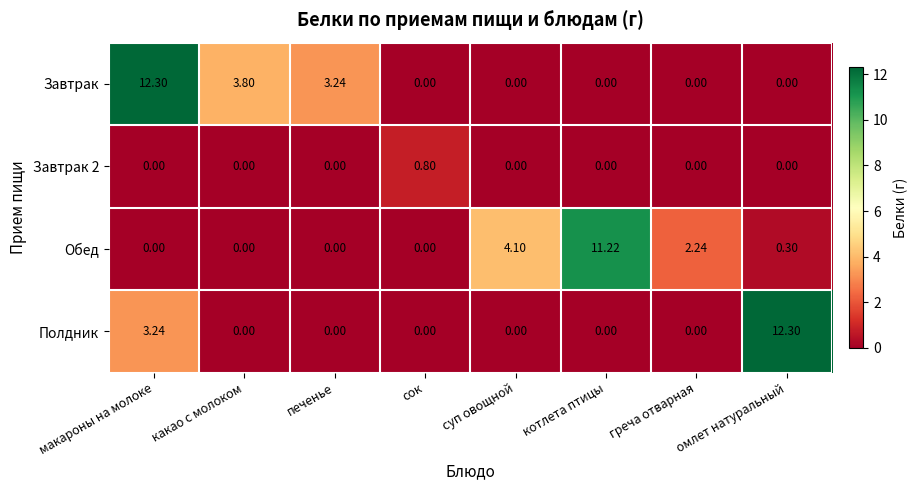

At how many categories does at least one series exceed 4?

4